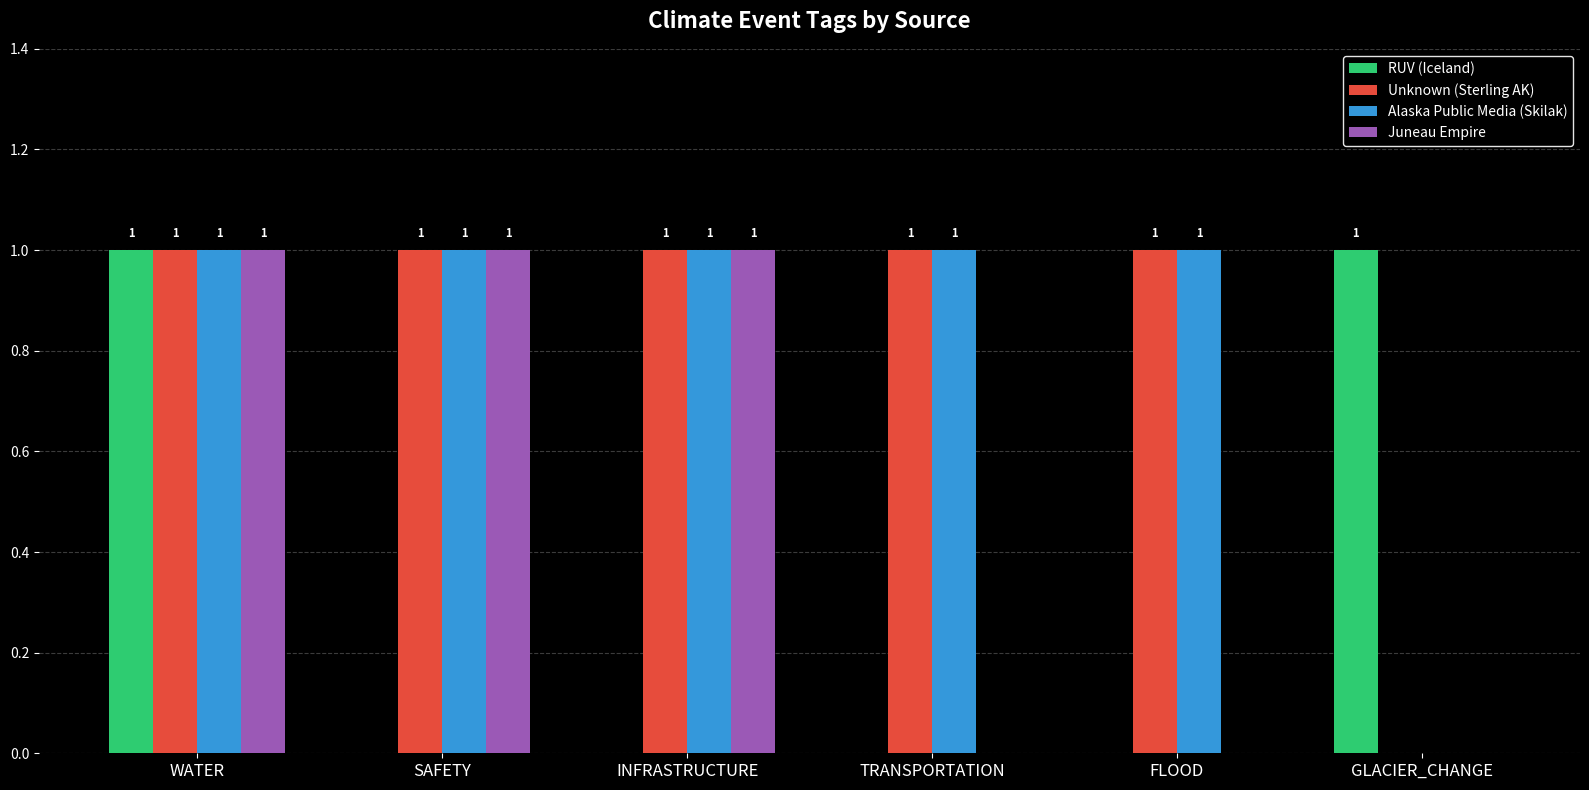

How many groups of bars are there?

6